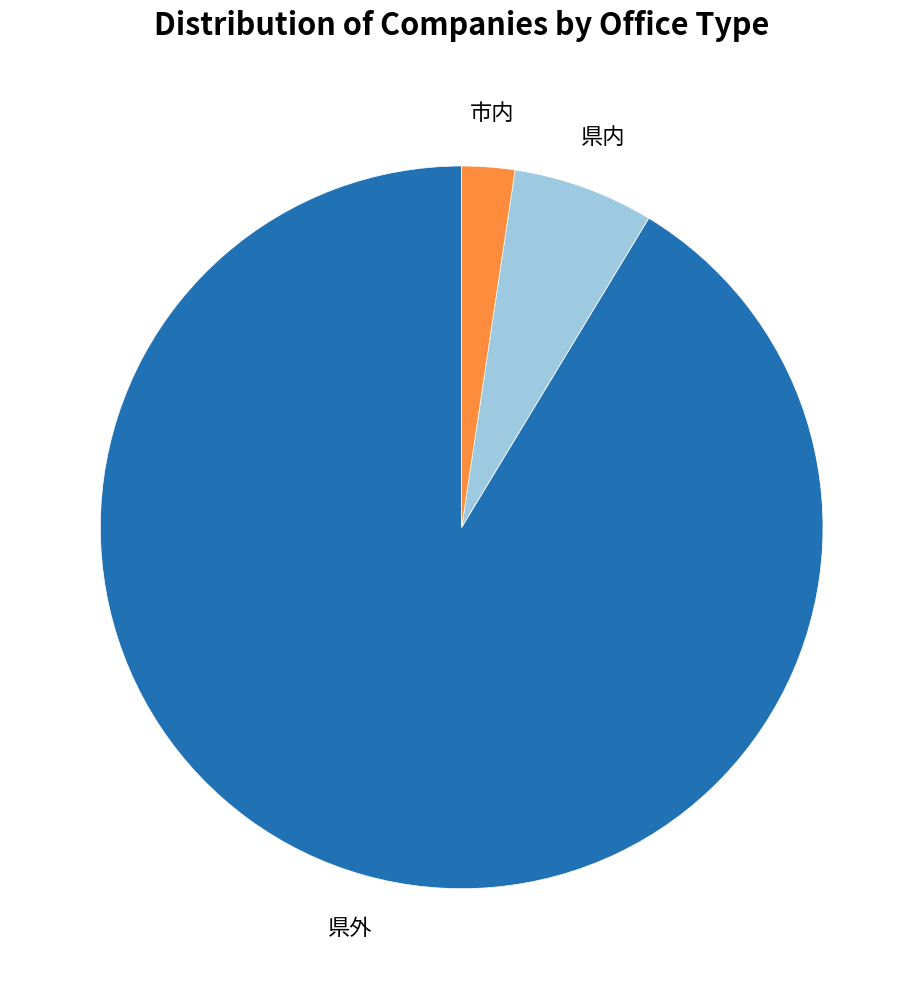

Rank the categories by value from lowest to highest.

市内, 県内, 県外